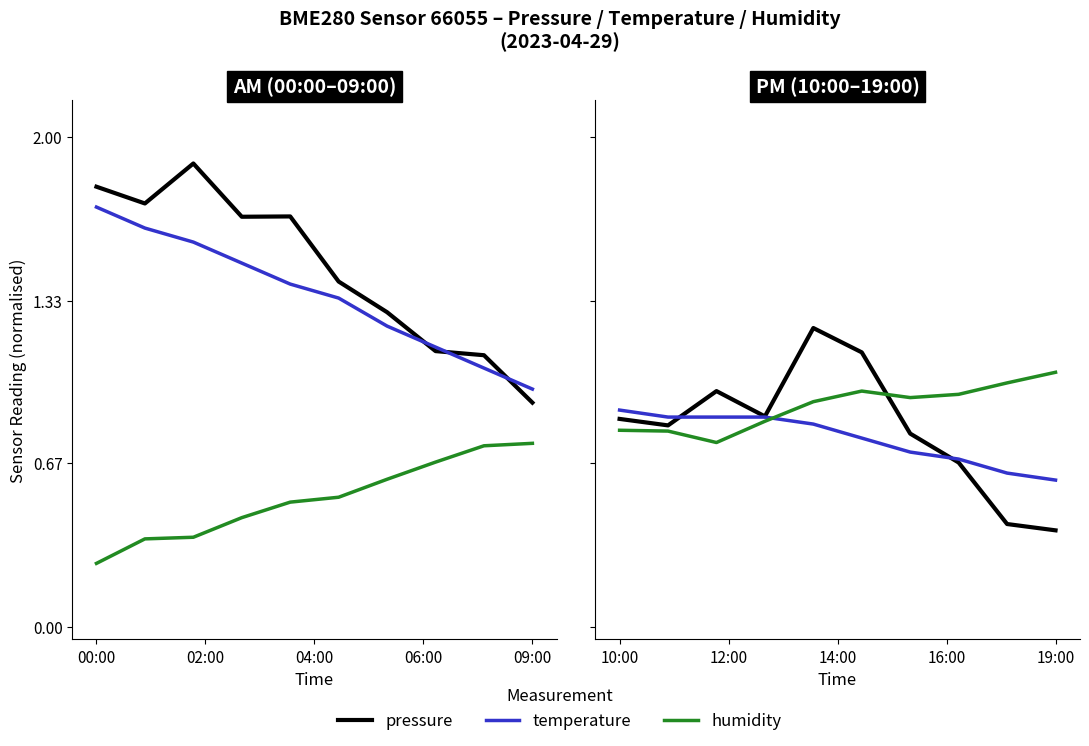

Which has a higher value, 7 or 6?

6